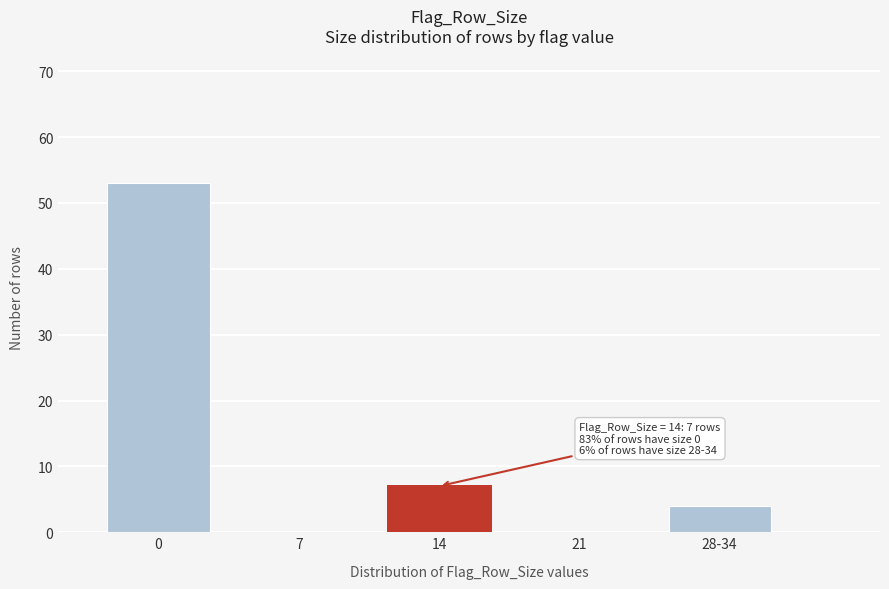

Reading left to right, list all the values displayed in this chart.

0=53	7=0	14=7	21=0	28-34=4